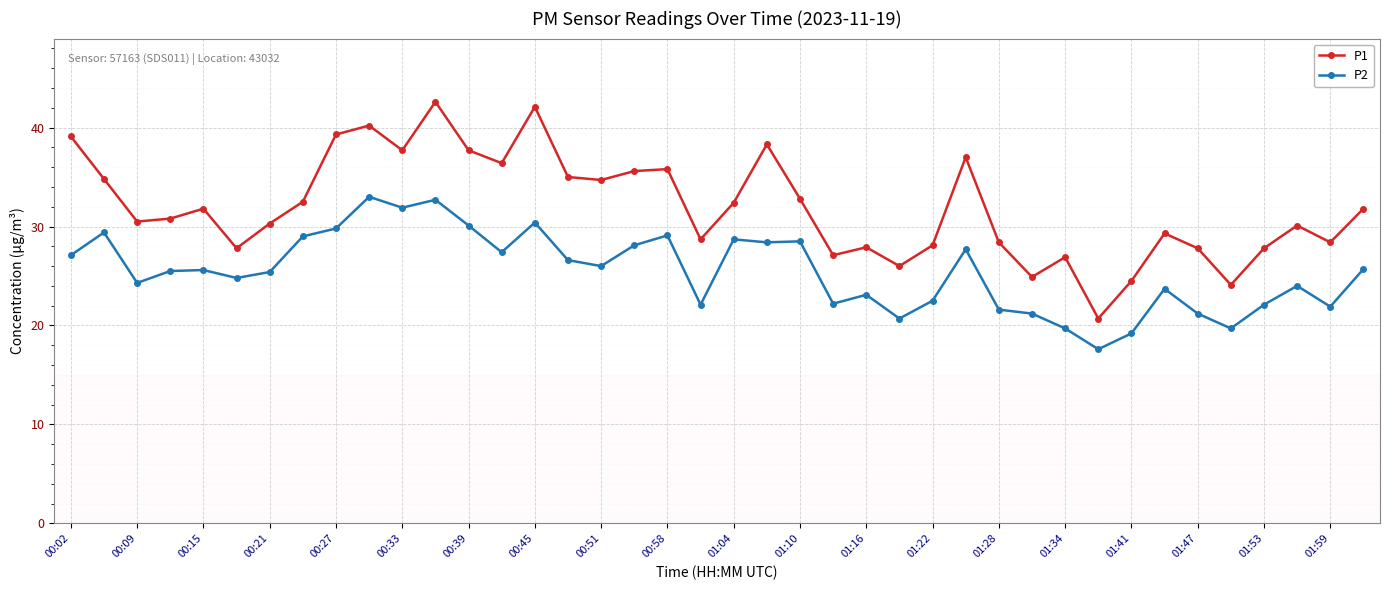

Rank the series by their average value, from highest to lowest.

P1, P2